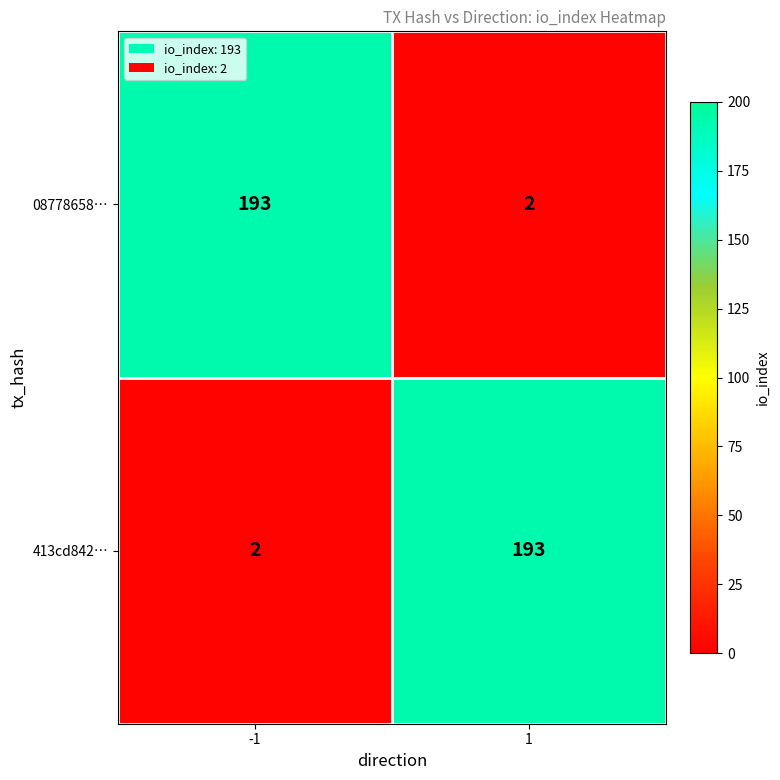

What is the sum of the 08778658… values at -1 and 1?

195